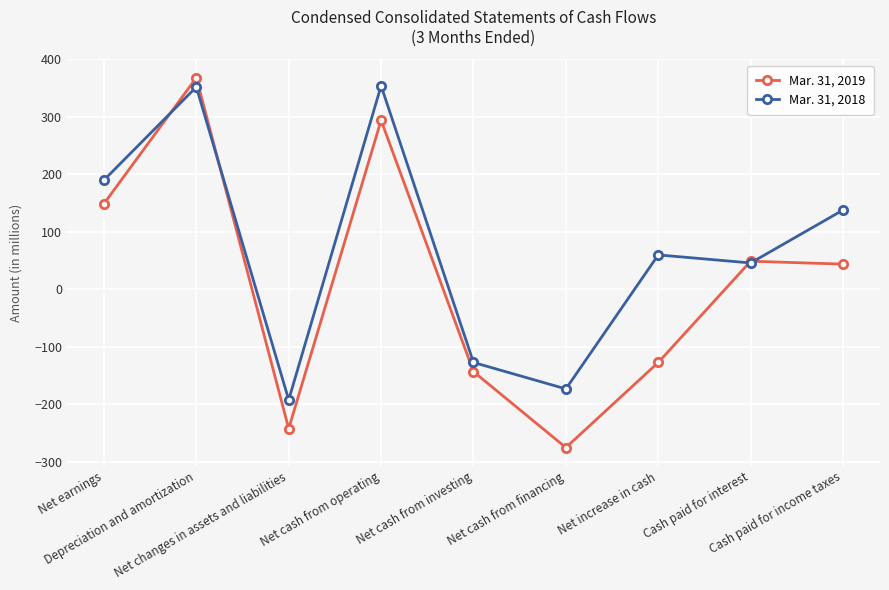

At how many categories does at least one series exceed 163?

3